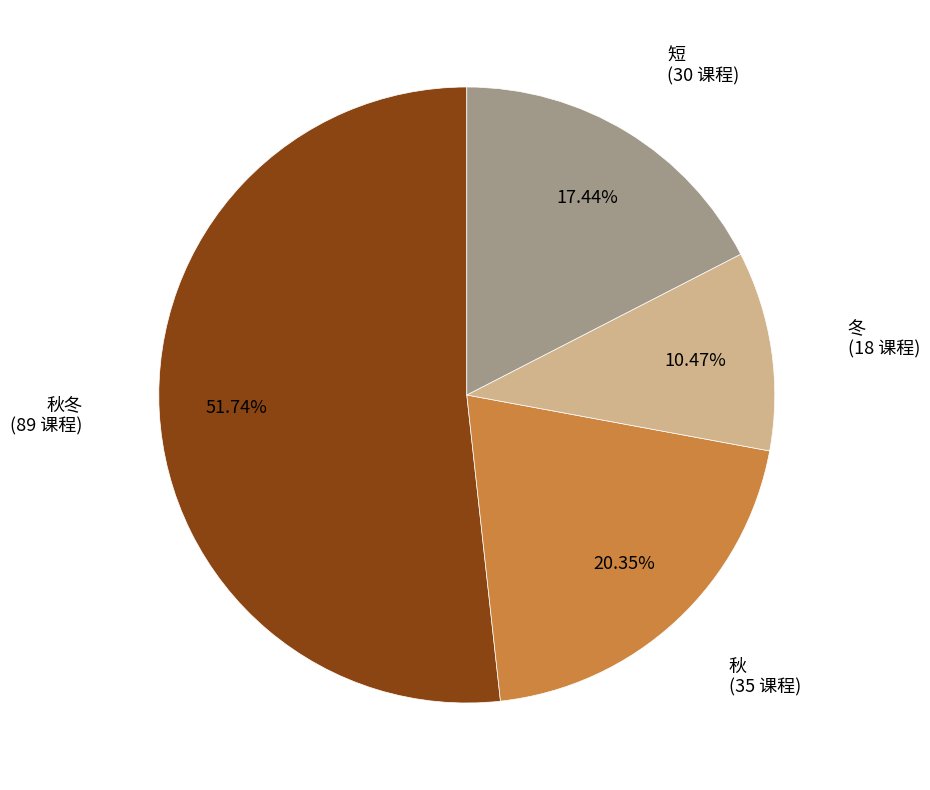

Which category has the smallest portion of the pie?

冬